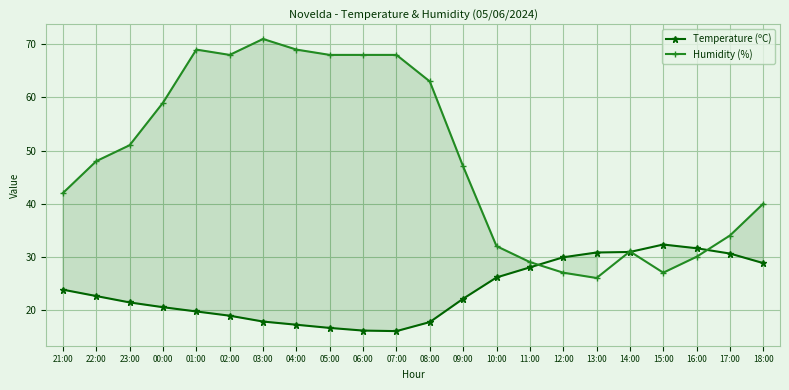

List the labels in order of Temperature (ºC) value, smallest first.

07:00, 06:00, 05:00, 04:00, 08:00, 03:00, 02:00, 01:00, 00:00, 23:00, 09:00, 22:00, 21:00, 10:00, 11:00, 18:00, 12:00, 17:00, 13:00, 14:00, 16:00, 15:00